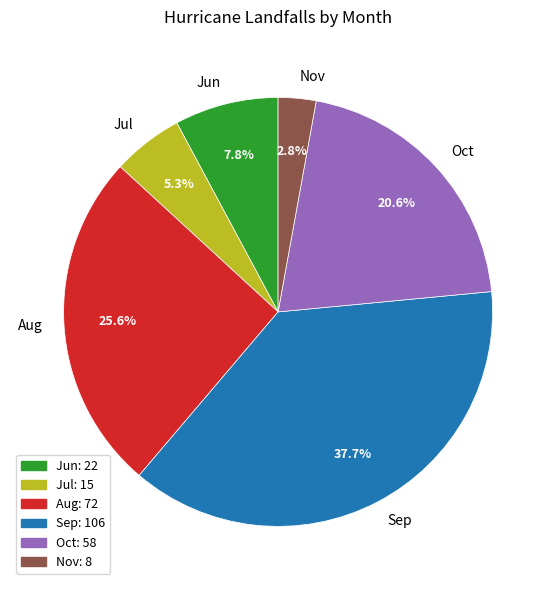

To the nearest percent, what is the combined percentage of Sep and Nov?

41%